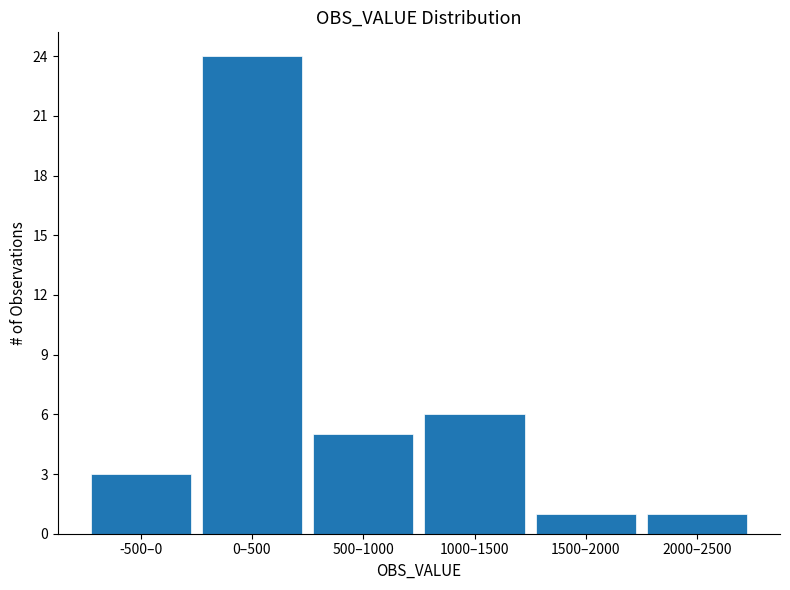

Reading left to right, transcribe all the data shown in this chart.

-500–0=3	0–500=24	500–1000=5	1000–1500=6	1500–2000=1	2000–2500=1